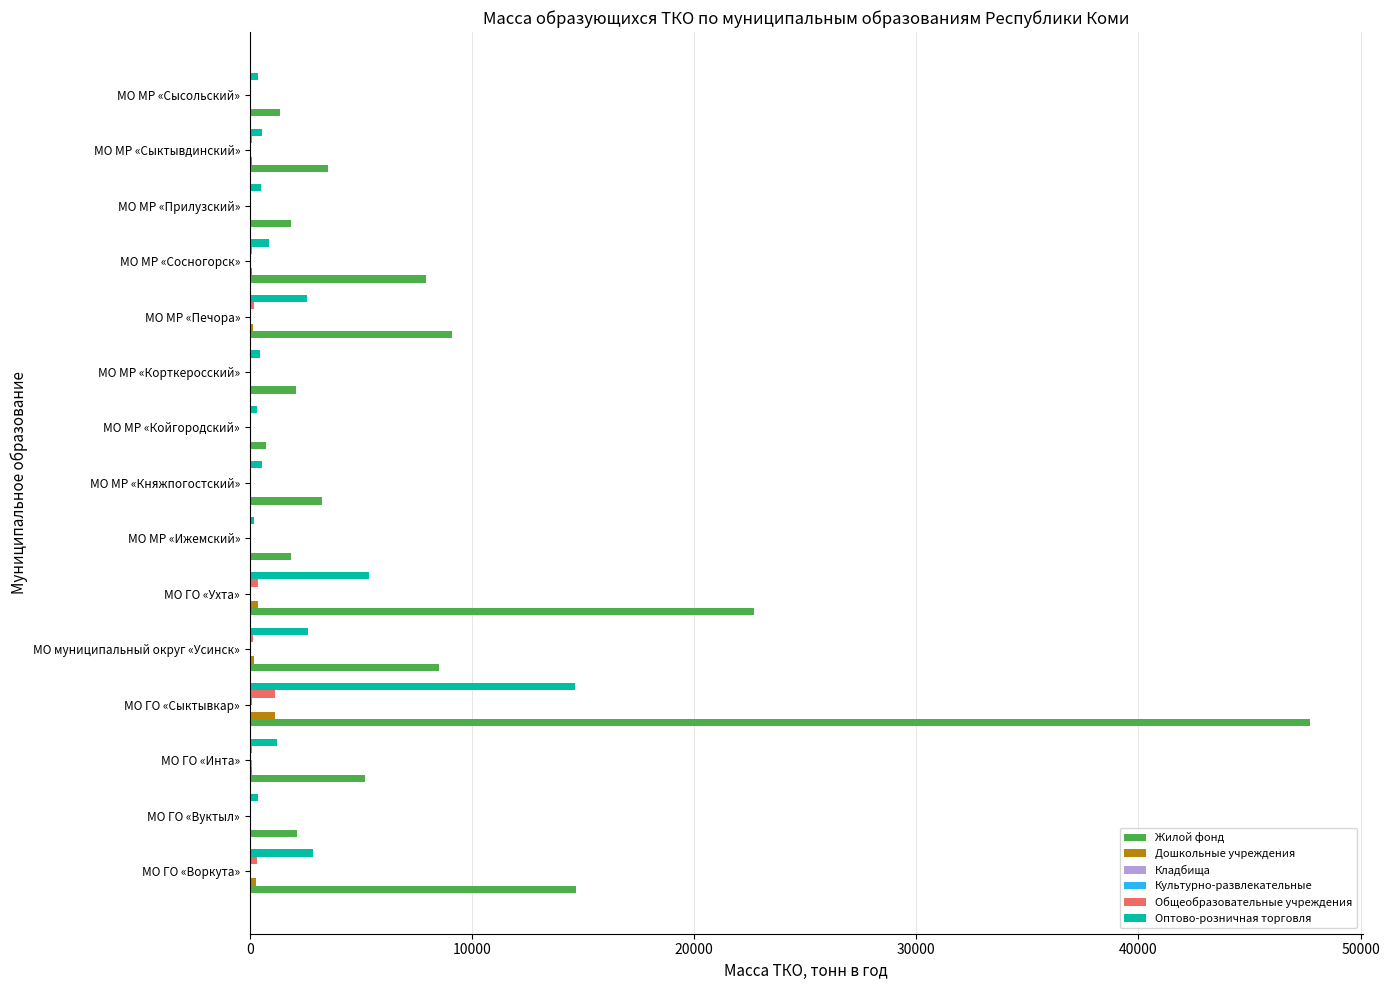

At which category is the sum across all series the highest?

МО ГО «Сыктывкар»